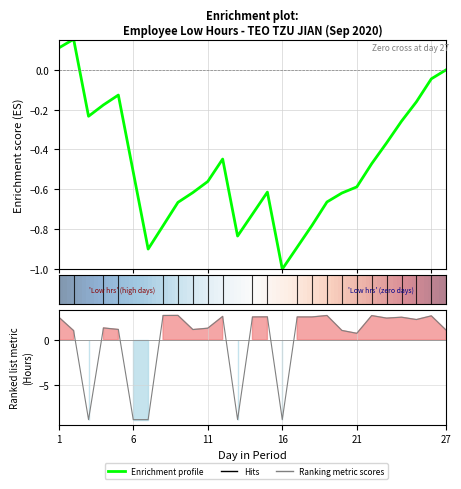

Reading right to left, extract all data points from this chart.

1.0	2.6	2.2	2.5	2.4	2.7	0.7	1.0	2.7	2.5	2.5	-8.9	2.5	2.5	-8.9	2.6	1.3	1.1	2.7	2.7	-8.9	-8.9	1.1	1.3	-8.9	1.0	2.5